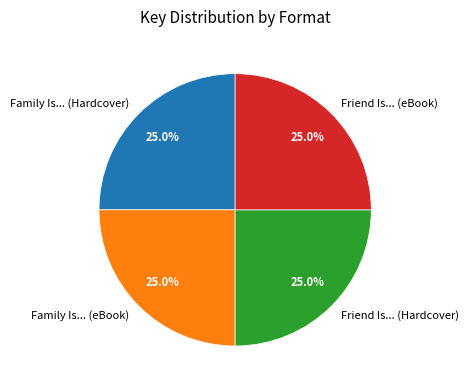

What percentage is the Friend Is... (Hardcover) slice, to the nearest percent?

25%